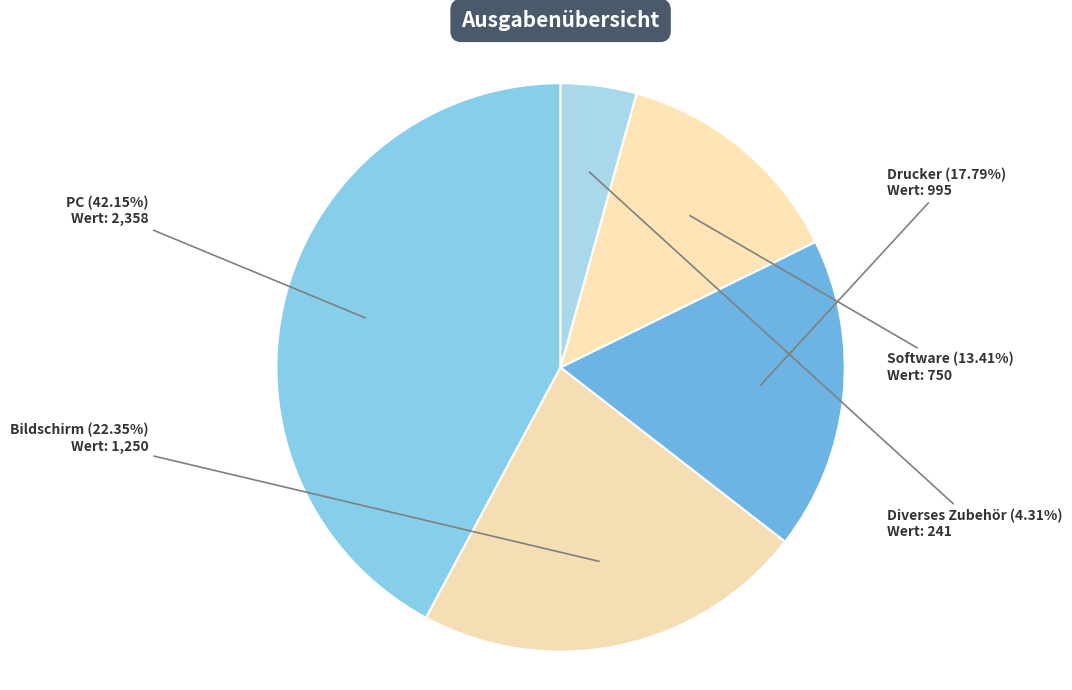

Rank the categories by value from lowest to highest.

Diverses Zubehör, Software, Drucker, Bildschirm, PC